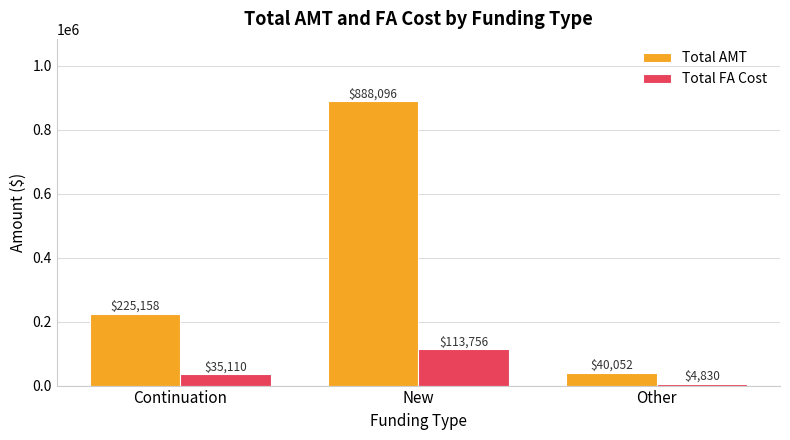

What is the difference between the highest and lowest values at Continuation?

190048